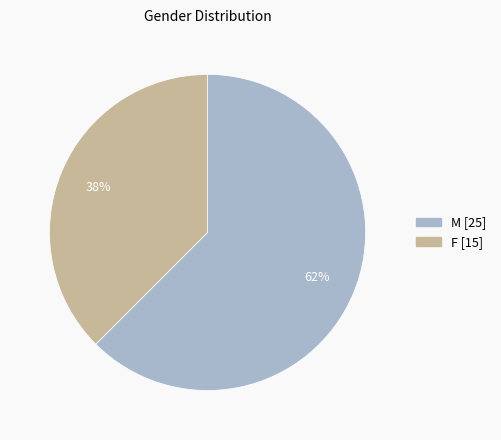

Is the sum of F and M greater than half?

Yes